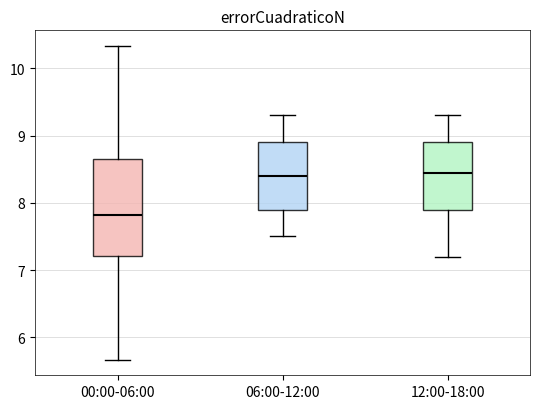

Where is the upper edge of the box for 12:00-18:00 on the y-axis? The values are not printed on the chart, so give them approximately, as read against the axis.

8.9